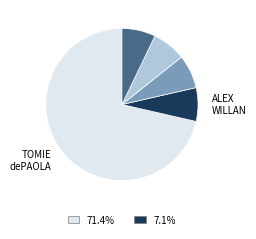

Is there any slice that represents more than half of the pie?

Yes